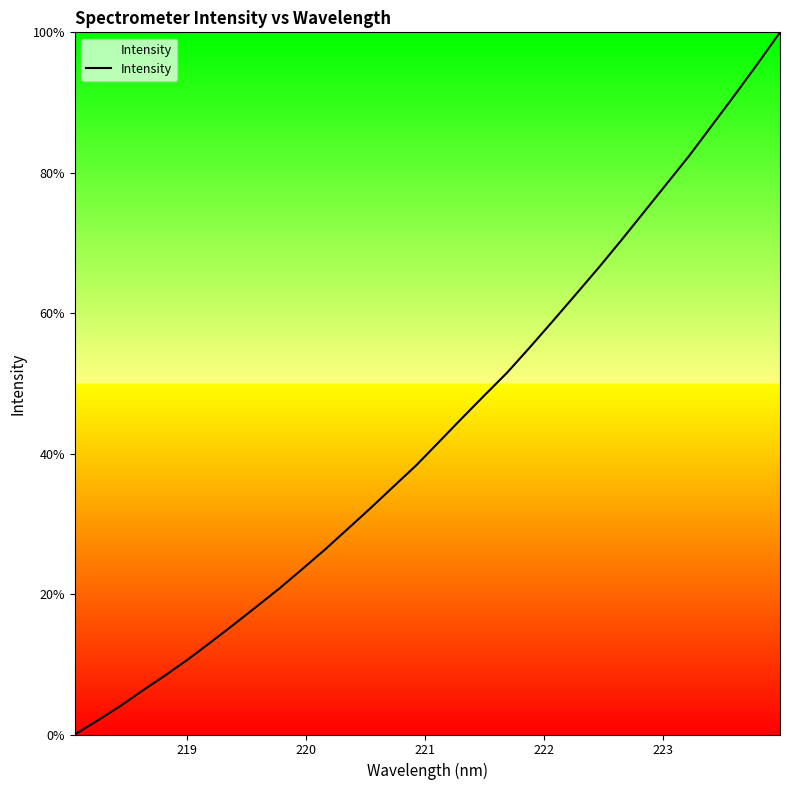

What is the maximum value shown in the chart?

100.0